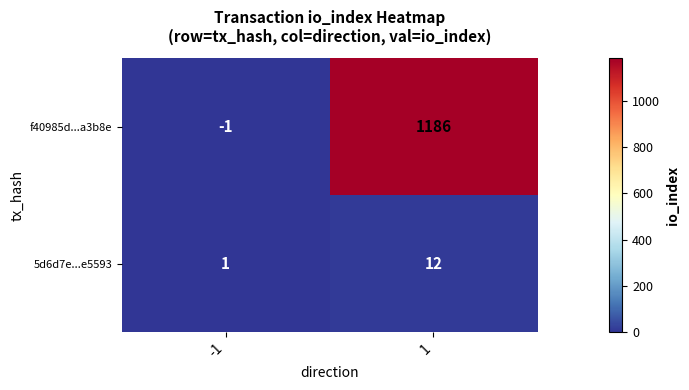

What is the sum of all f40985d...a3b8e values?

1185